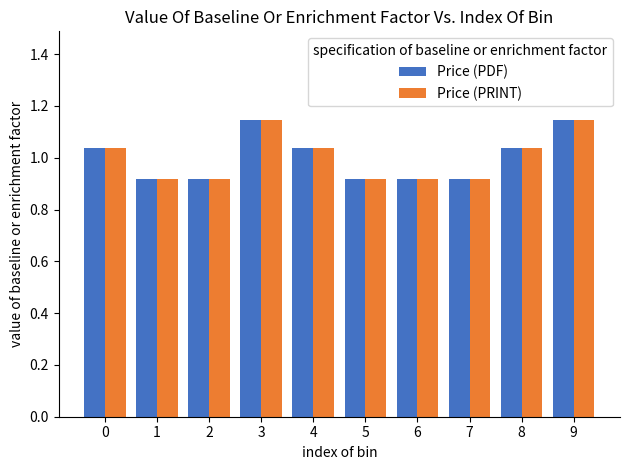

How many Price (PRINT) values are between 0 and 1?

5